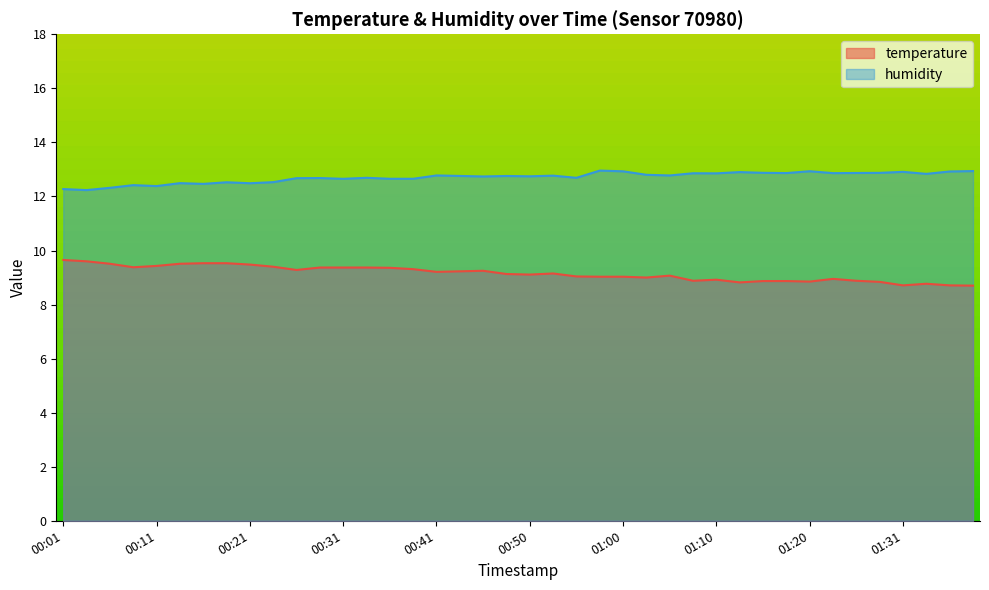

Where is the first local minimum for temperature?

00:09